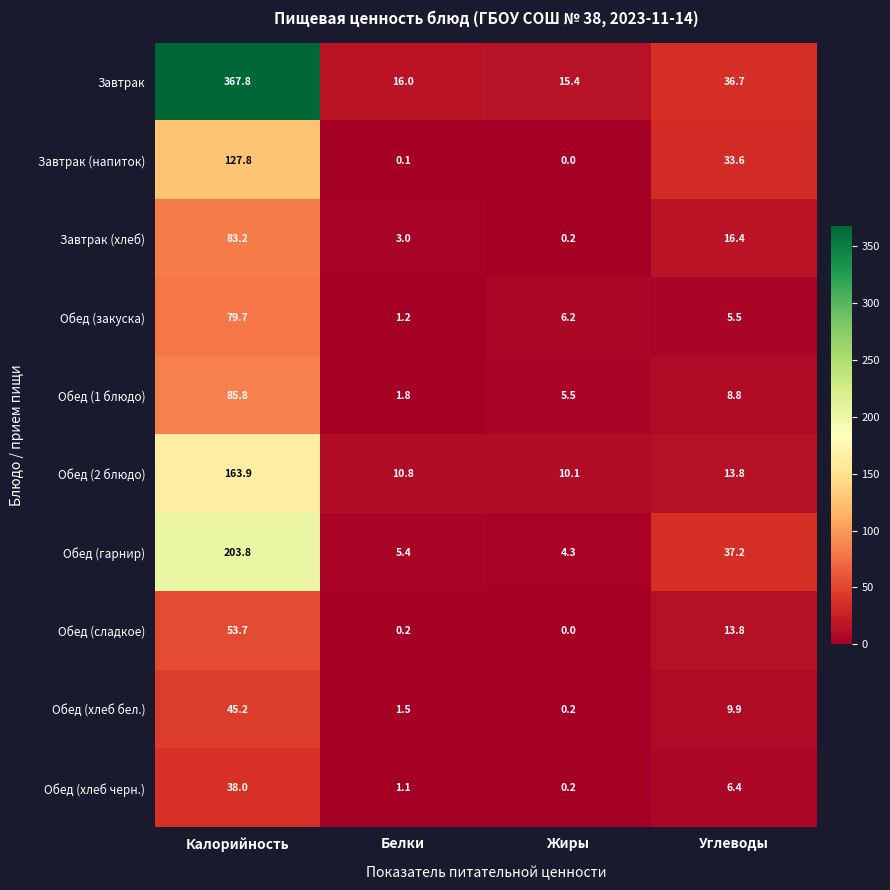

At which category does the chart reach its minimum across all series?

Жиры